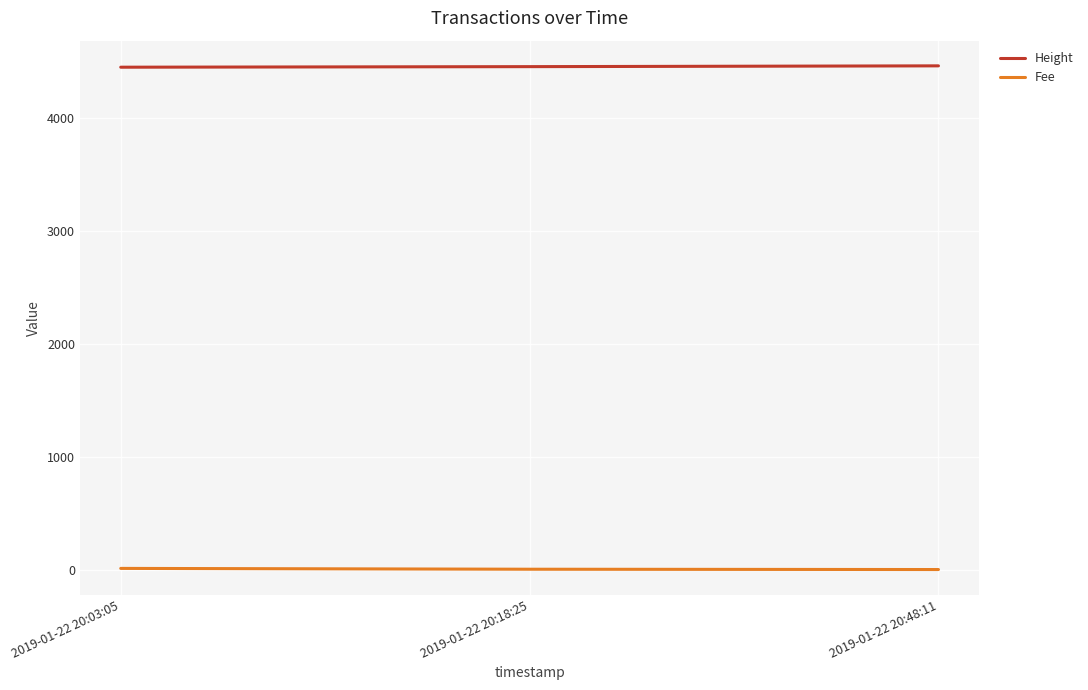

What are all the series names shown in the legend?

Height, Fee